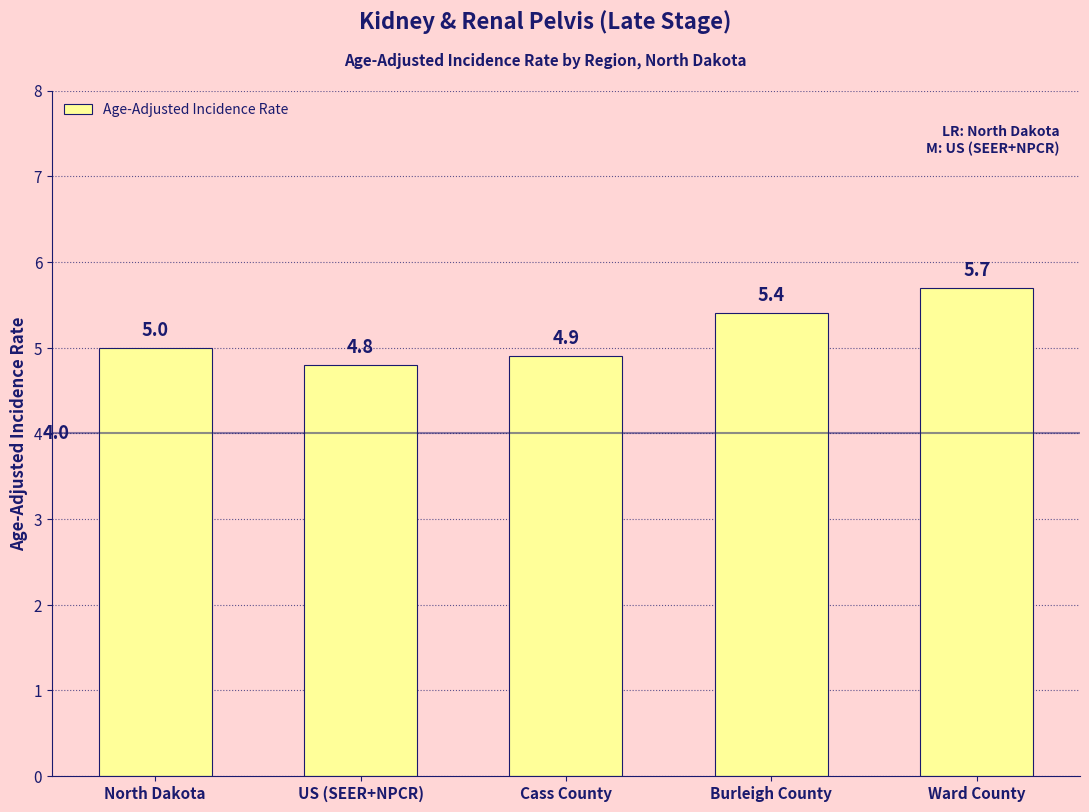

Reading left to right, list all the values displayed in this chart.

North Dakota=5.0	US (SEER+NPCR)=4.8	Cass County=4.9	Burleigh County=5.4	Ward County=5.7